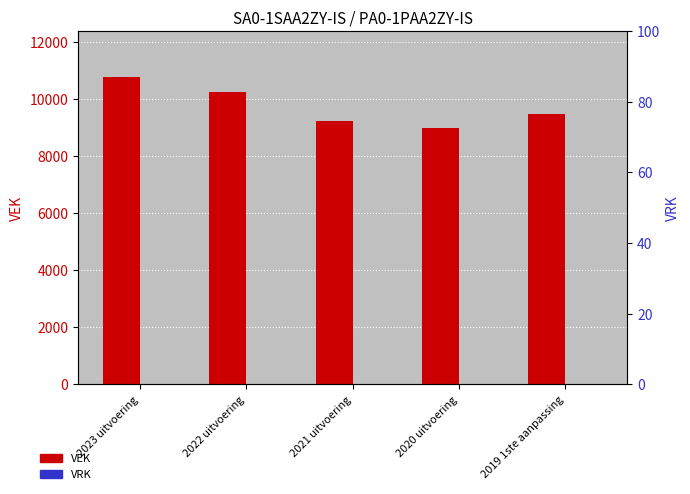

Reading left to right, what are all the values shown in this chart?

VEK: 2023 uitvoering=10774	2022 uitvoering=10261	2021 uitvoering=9221	2020 uitvoering=9000	2019 1ste aanpassing=9486
VRK: 2023 uitvoering=0	2022 uitvoering=0	2021 uitvoering=0	2020 uitvoering=0	2019 1ste aanpassing=0